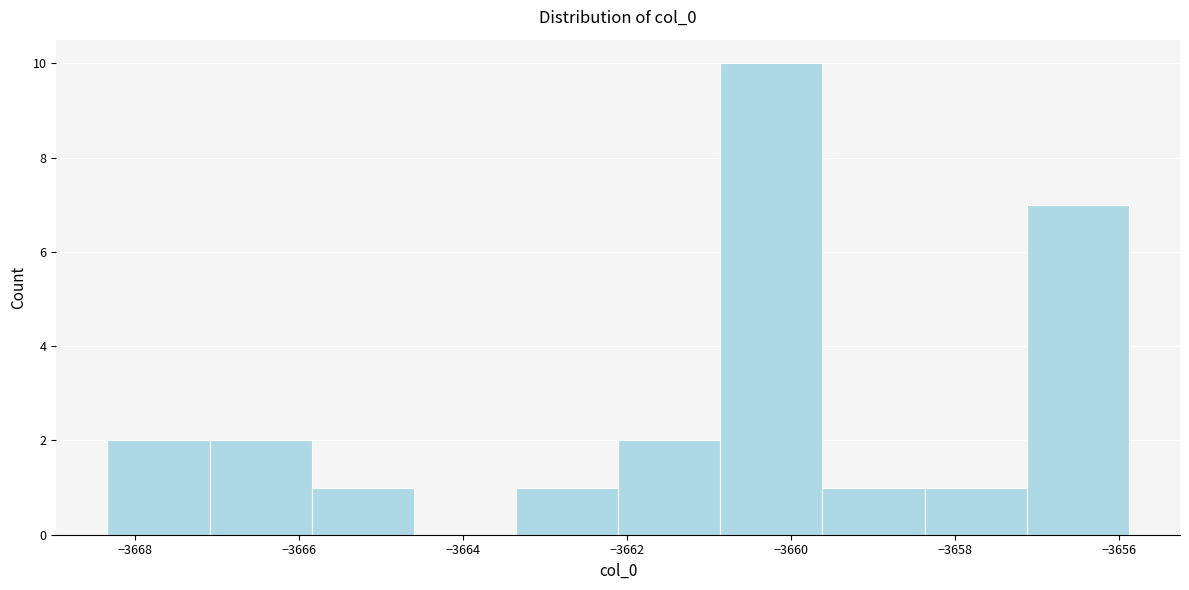

What is the height of the bar covering -3658.4 to -3657.2 on the x-axis? Neither the bar edges nor the heights are printed on the chart, so give them approximately, as read against the axes.

1